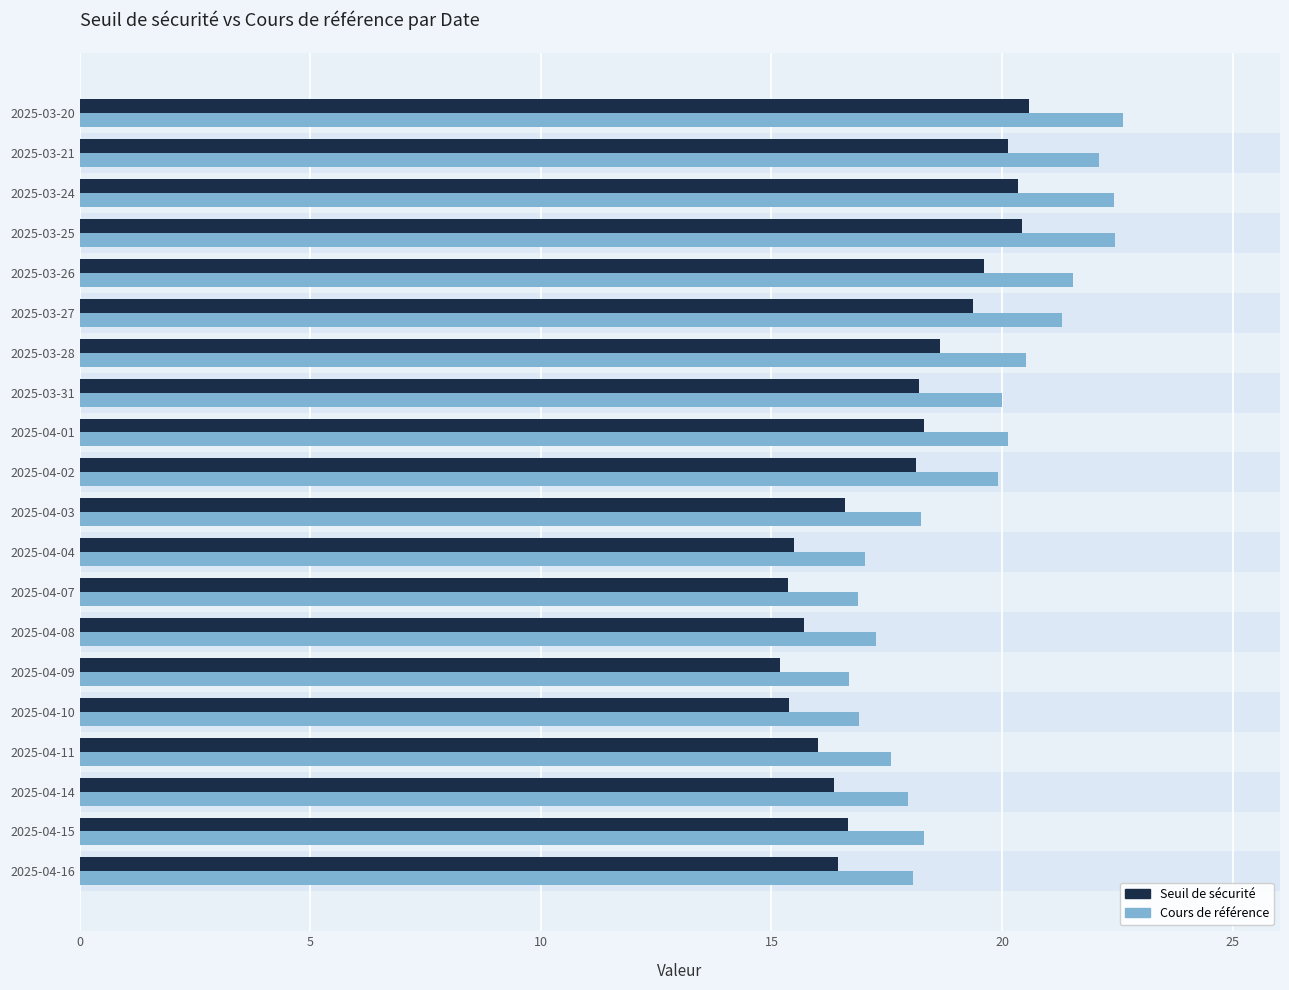

What is the greatest value displayed?

22.6